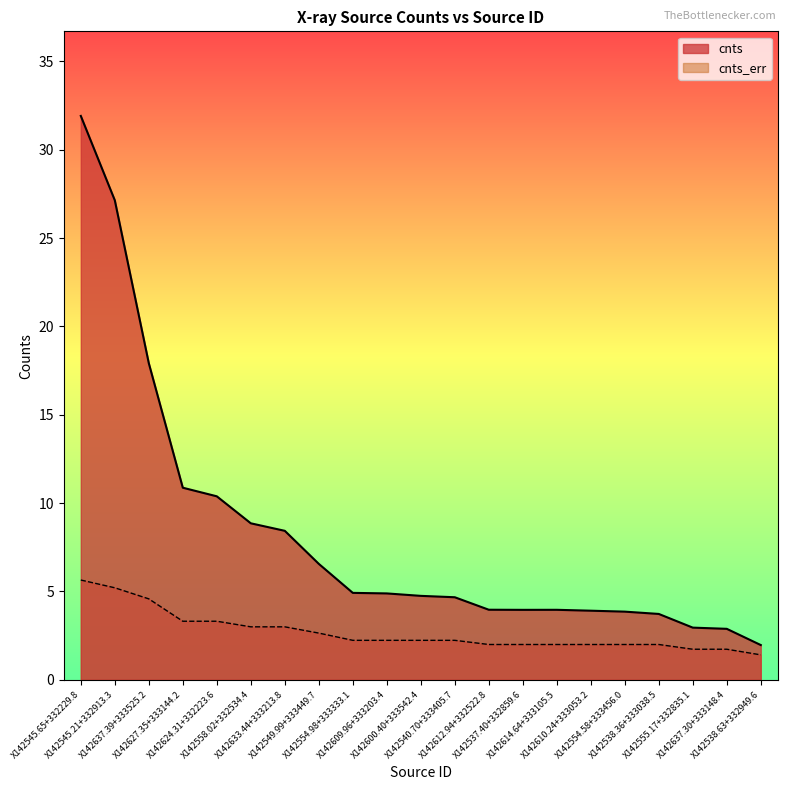

What is the difference between the second highest and second lowest values in the cnts series?

24.3